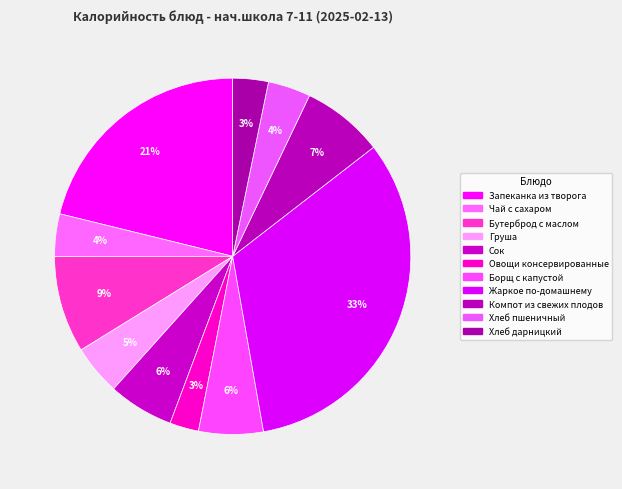

Which slice is the smallest?

Овощи консервированные